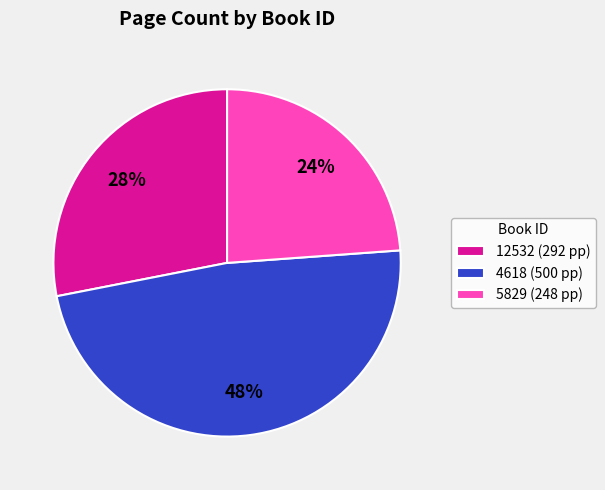

Rank the categories by value from highest to lowest.

4618, 12532, 5829